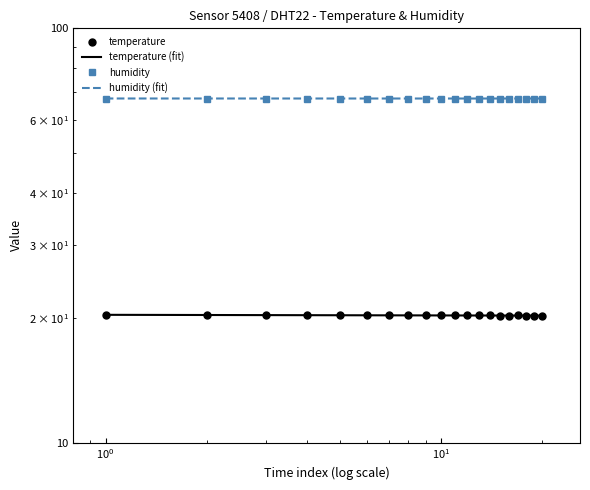

At 00:14, list the series in order from largest to smallest.

humidity, temperature